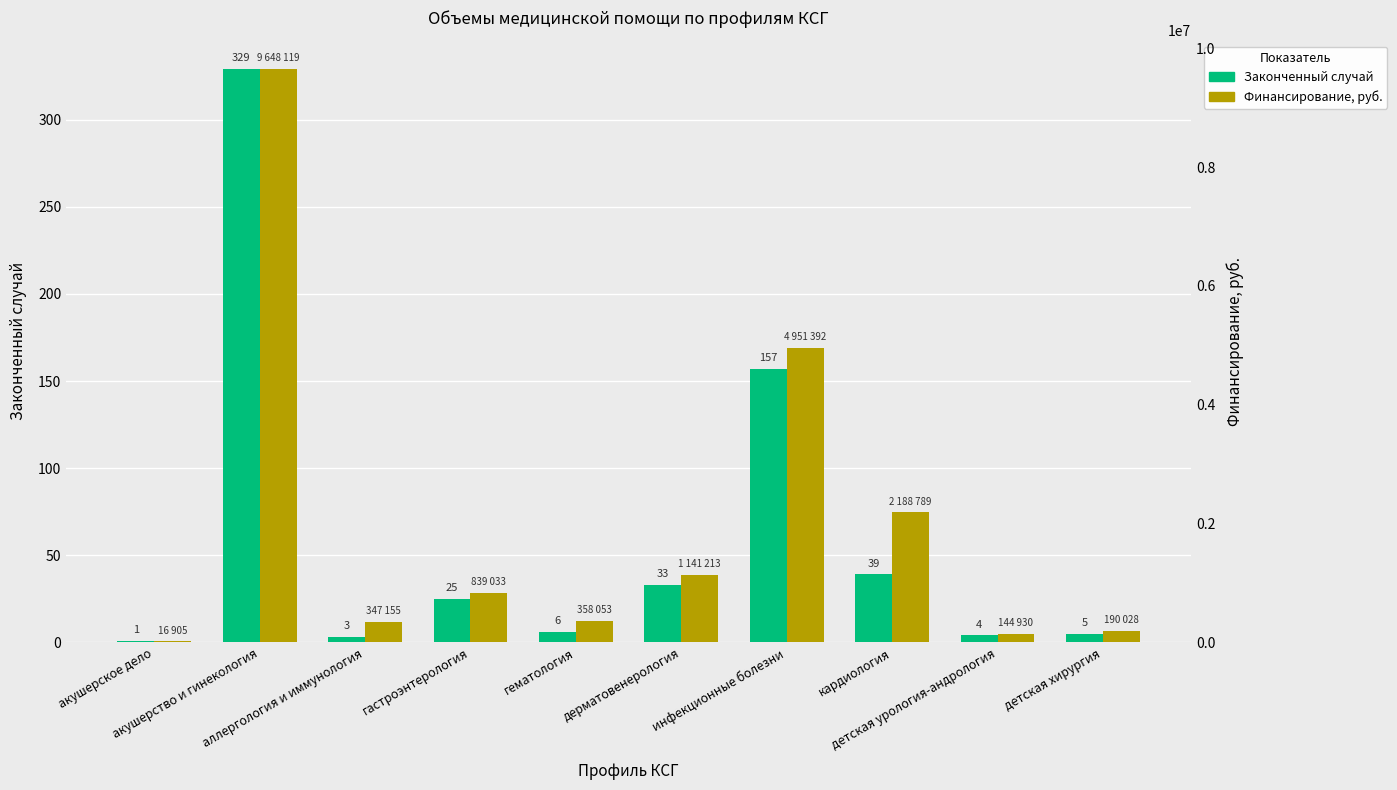

Between гастроэнтерология and дерматовенерология, which is larger?

дерматовенерология